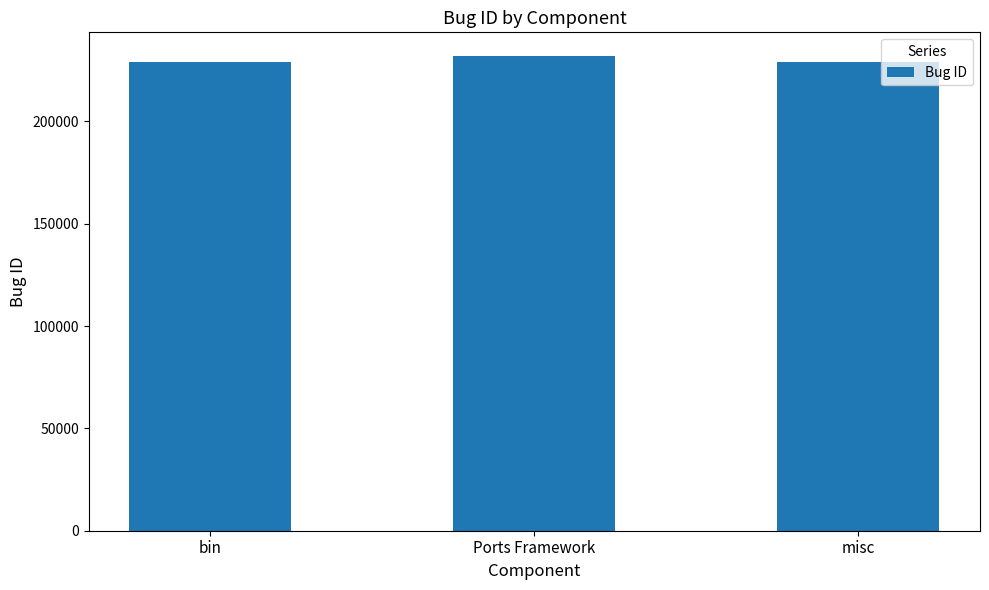

What is the sum of all values?

689754